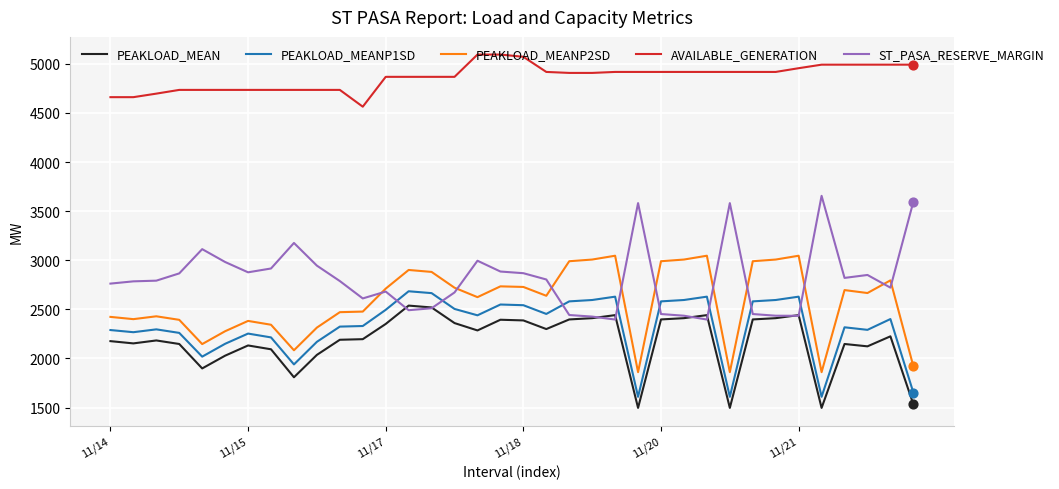

True or false: PEAKLOAD_MEANP2SD and PEAKLOAD_MEAN intersect in this chart.

False